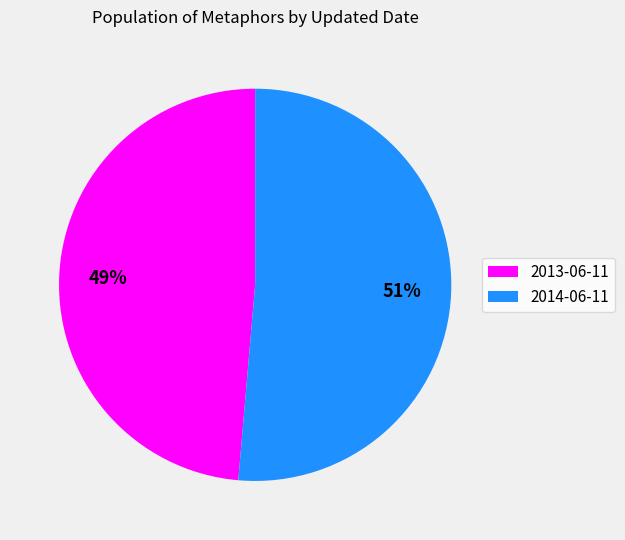

To the nearest percent, what is the combined percentage of 2013-06-11 and 2014-06-11?

100%